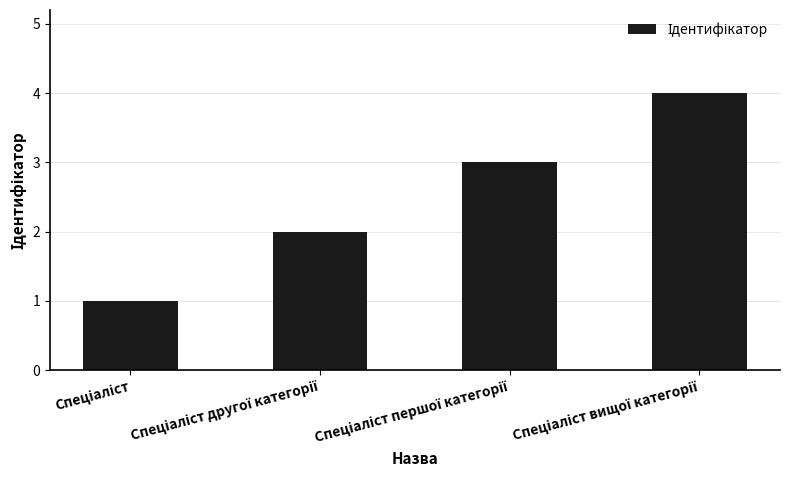

What is the greatest value displayed?

4